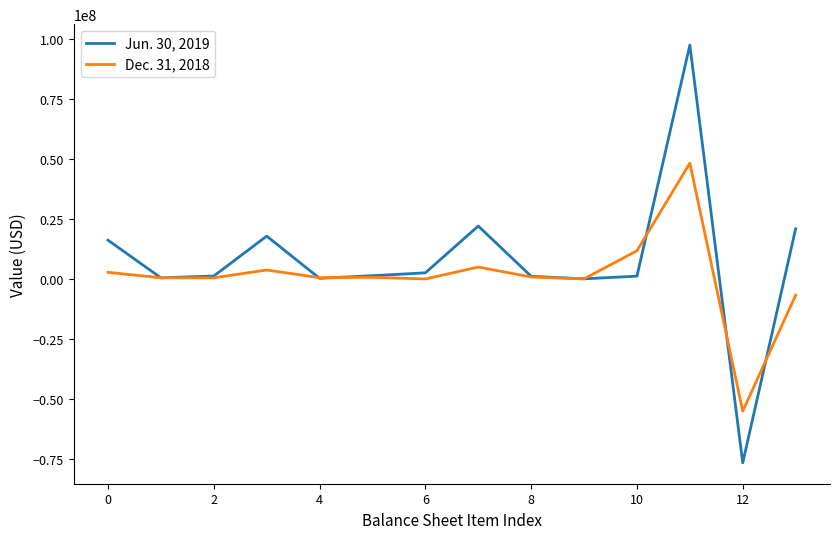

What is the smallest value displayed?

-76707000